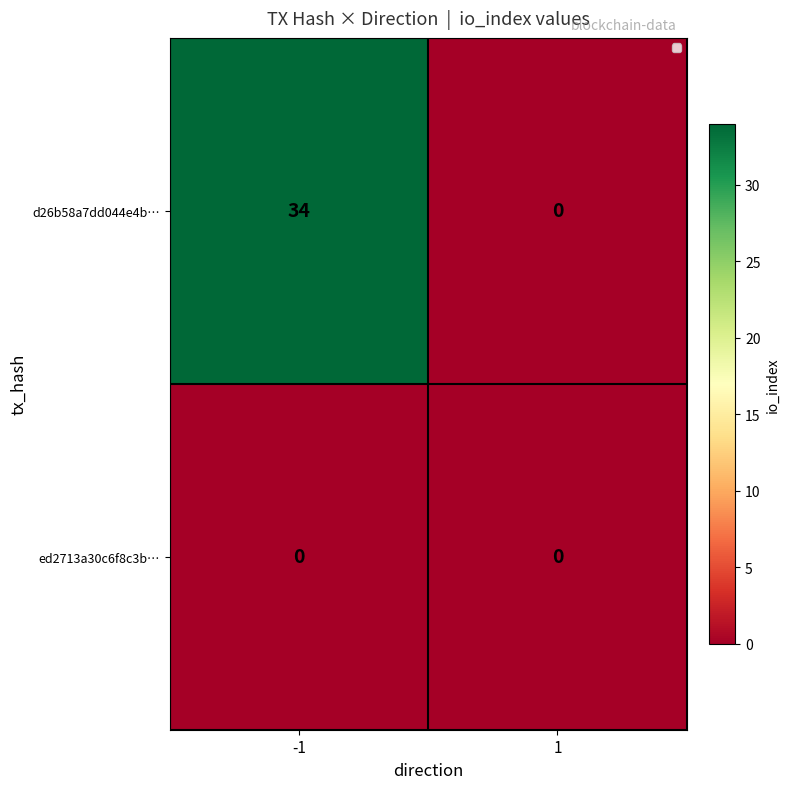

At which category is the sum across all series the highest?

-1